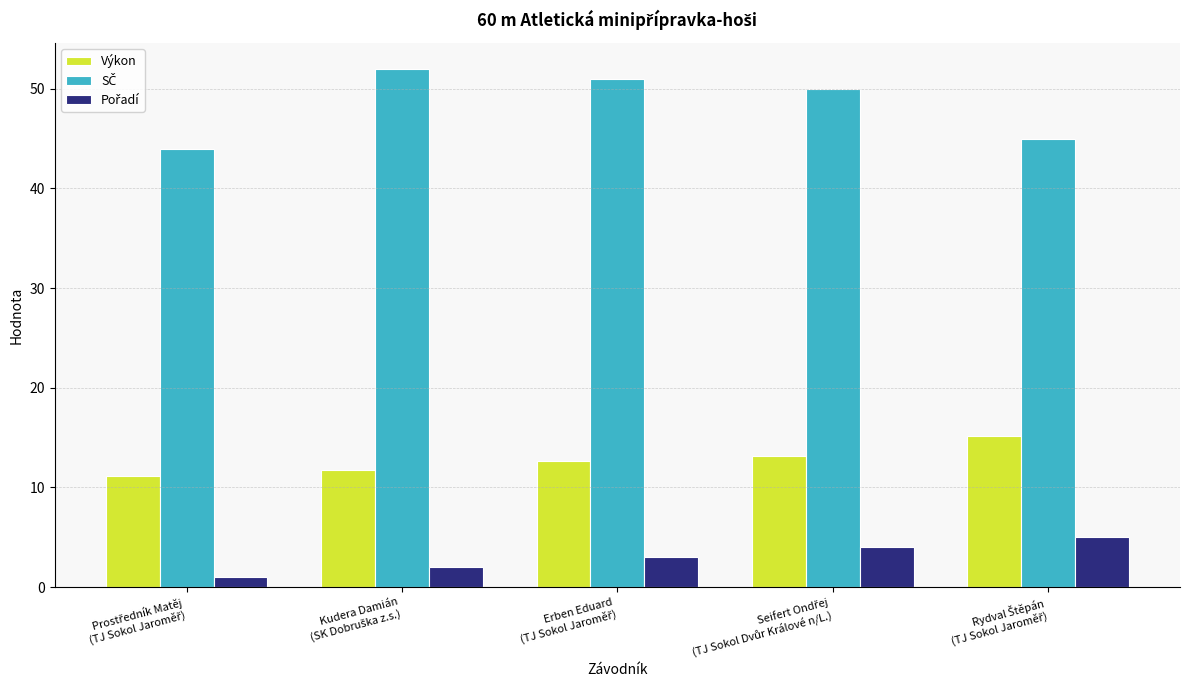

How many categories are shown in the chart?

5